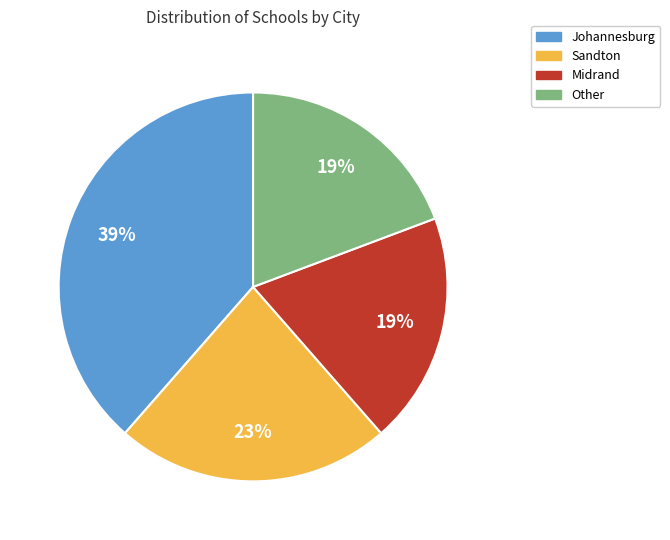

Does Johannesburg represent more than half of the total?

No